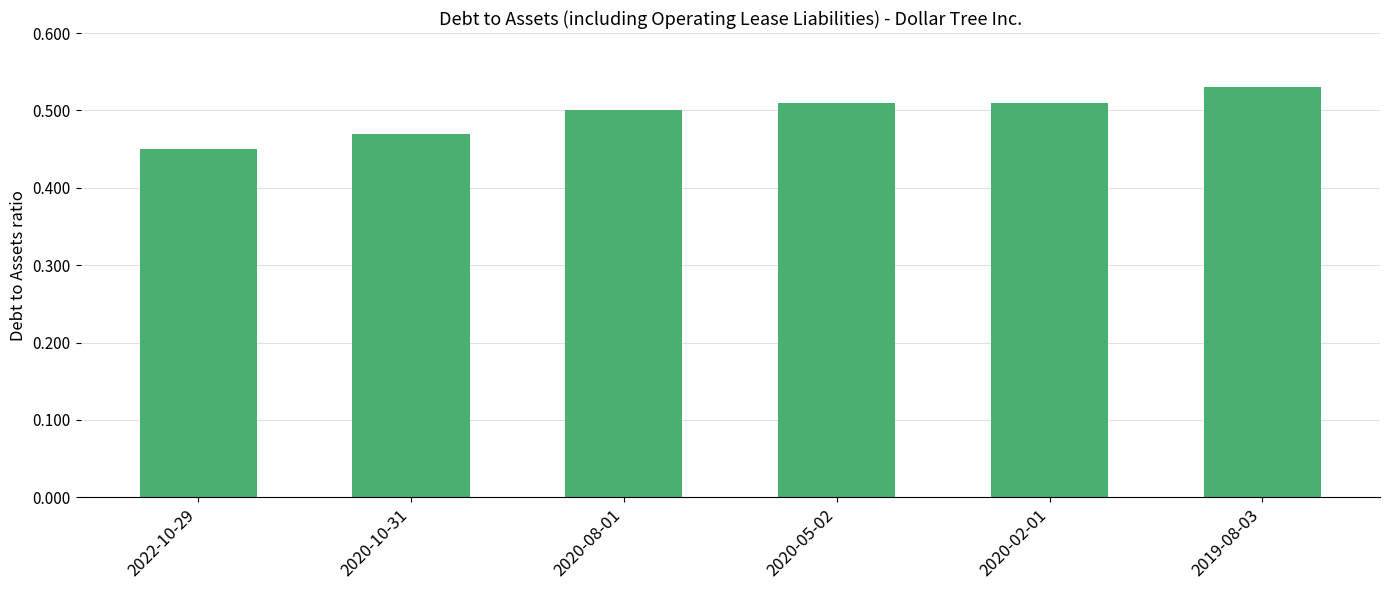

What is the change in value from 2020-10-31 to 2019-08-03?

+0.1